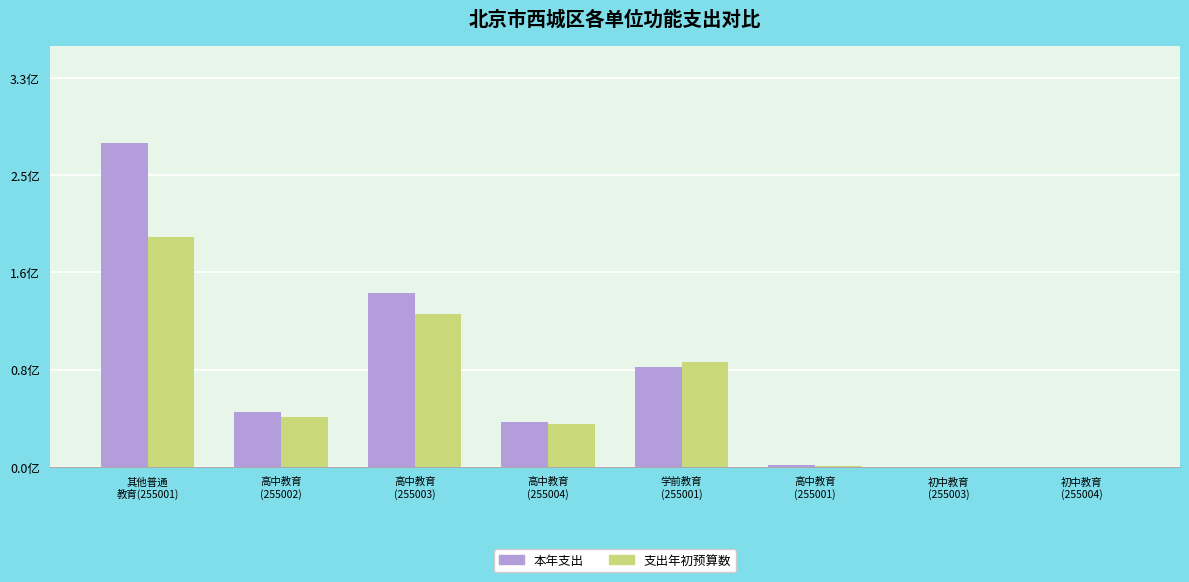

At 高中教育
(255001), list the series in order from largest to smallest.

本年支出, 支出年初预算数